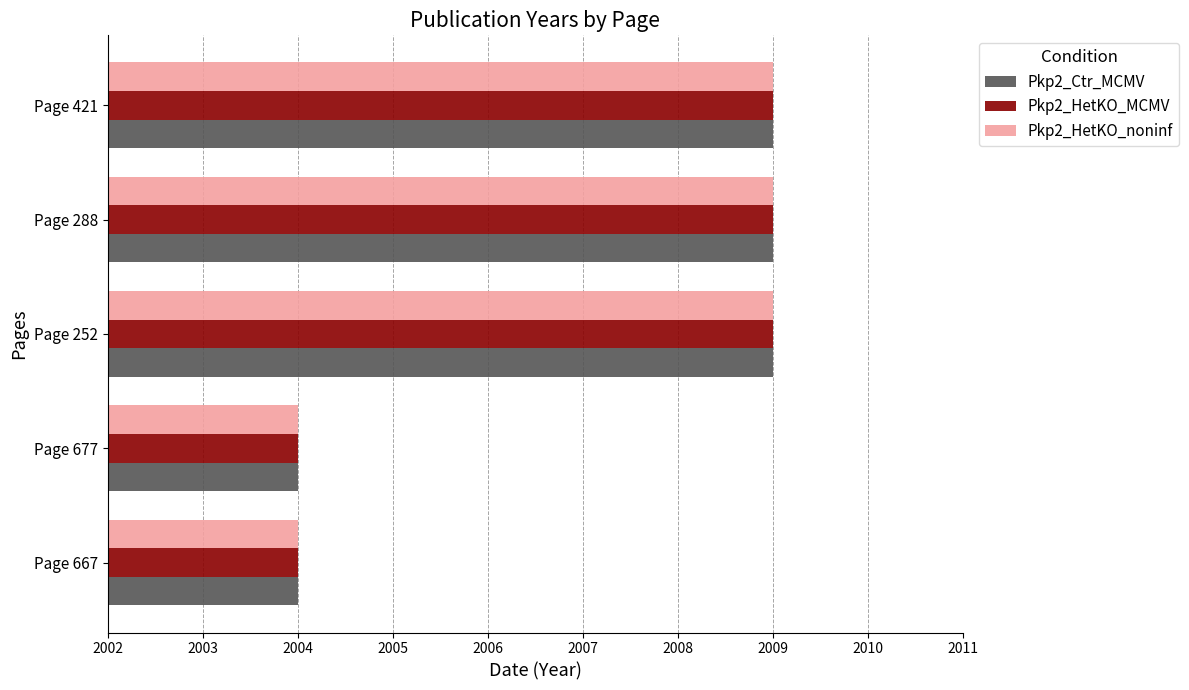

At how many categories does at least one series exceed 2008?

3